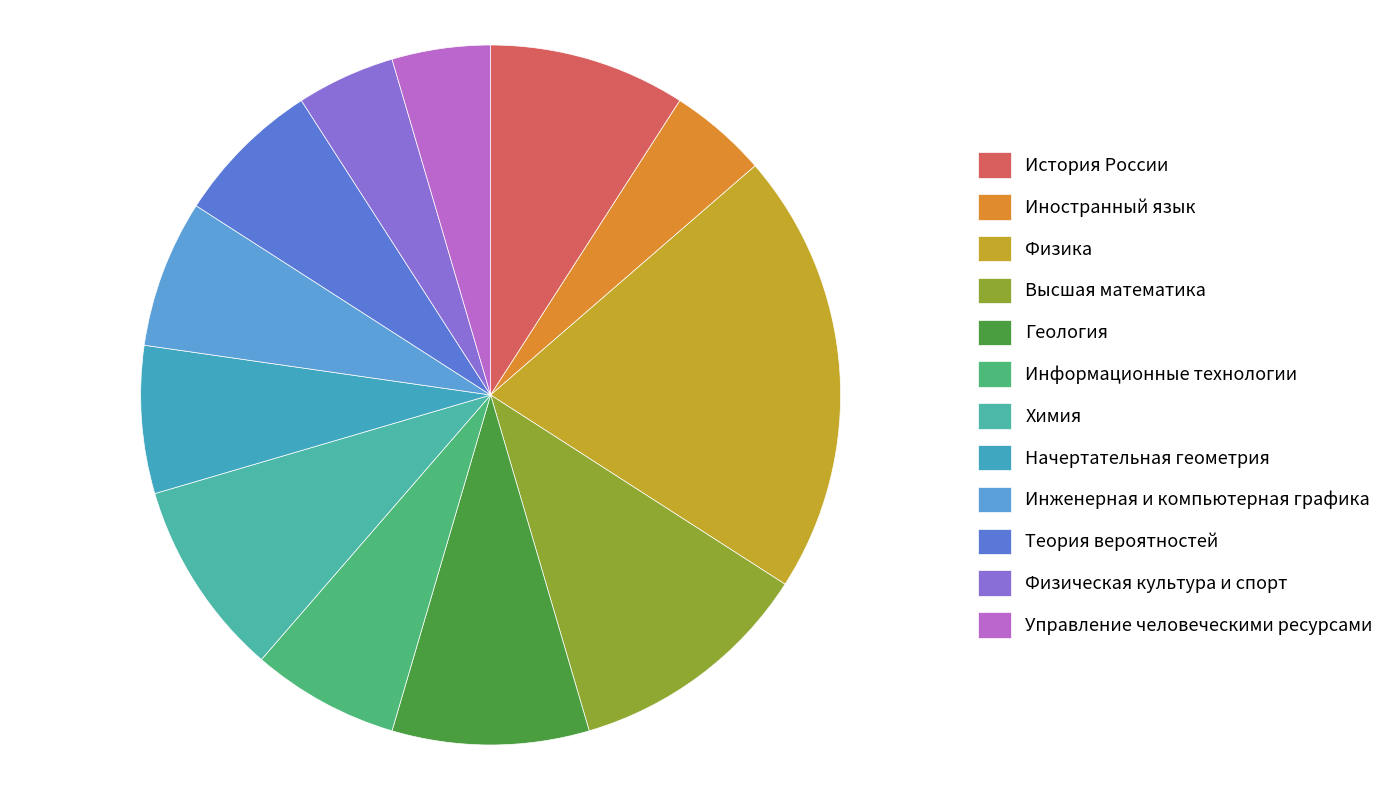

How many slices are in this pie chart?

12